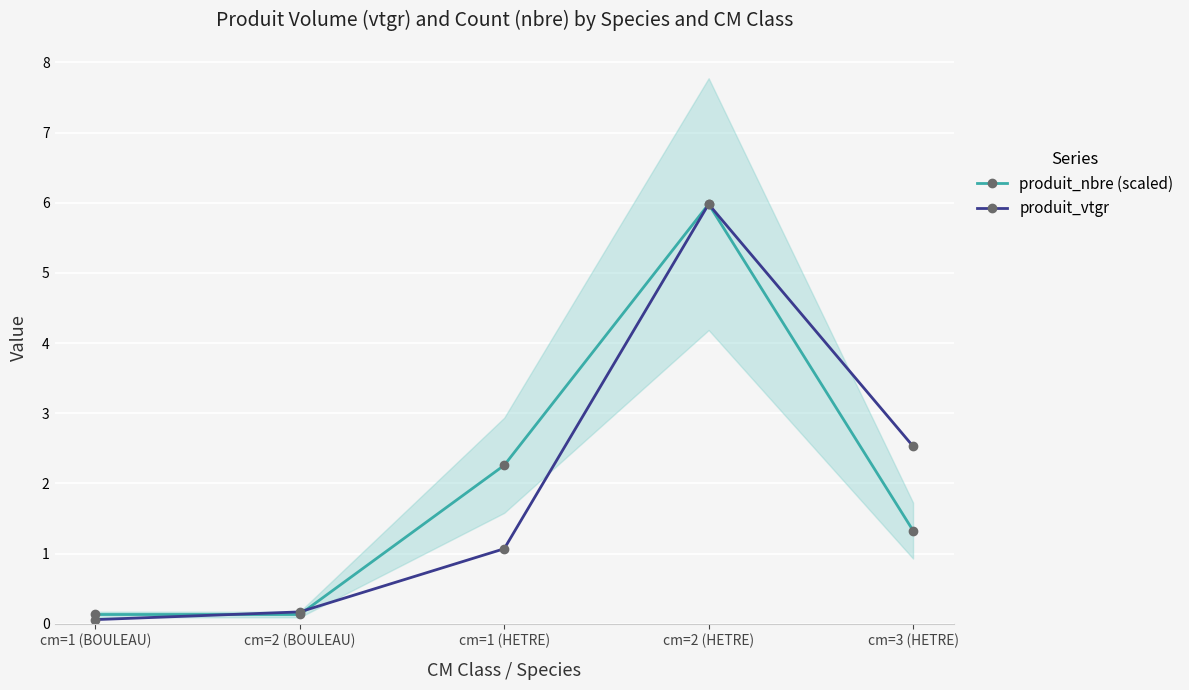

Reading left to right, list all the values displayed in this chart.

produit_nbre (scaled): 0.1	0.1	2.3	6.0	1.3
produit_vtgr: 0.1	0.2	1.1	6.0	2.5